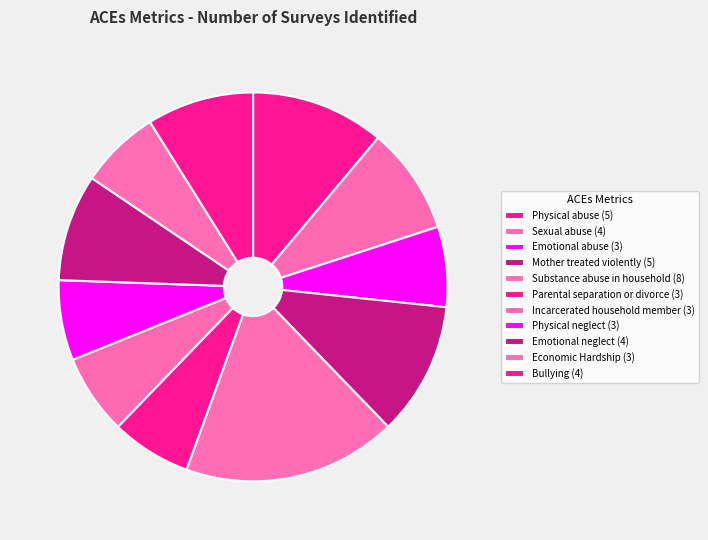

Rank the categories by value from highest to lowest.

Substance abuse in household, Physical abuse, Mother treated violently, Sexual abuse, Emotional neglect, Bullying, Emotional abuse, Parental separation or divorce, Incarcerated household member, Physical neglect, Economic Hardship